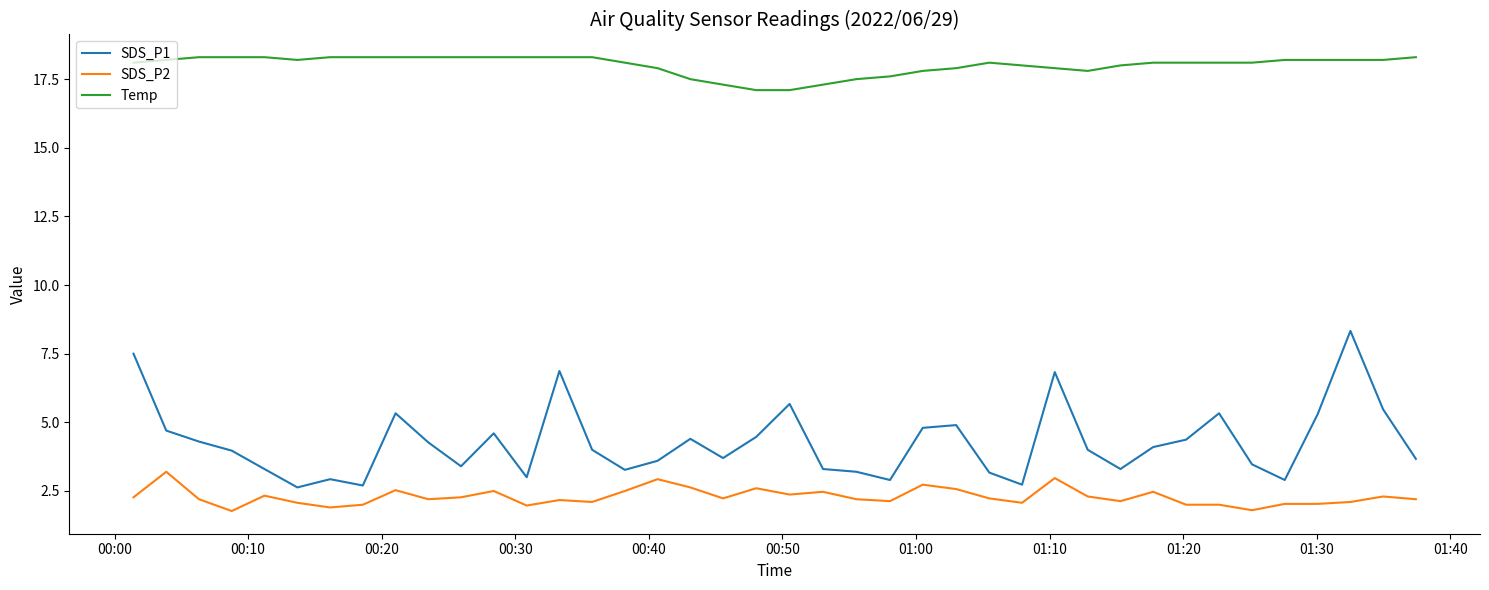

What is the difference between the maximum and minimum values in the SDS_P2 series?

1.4